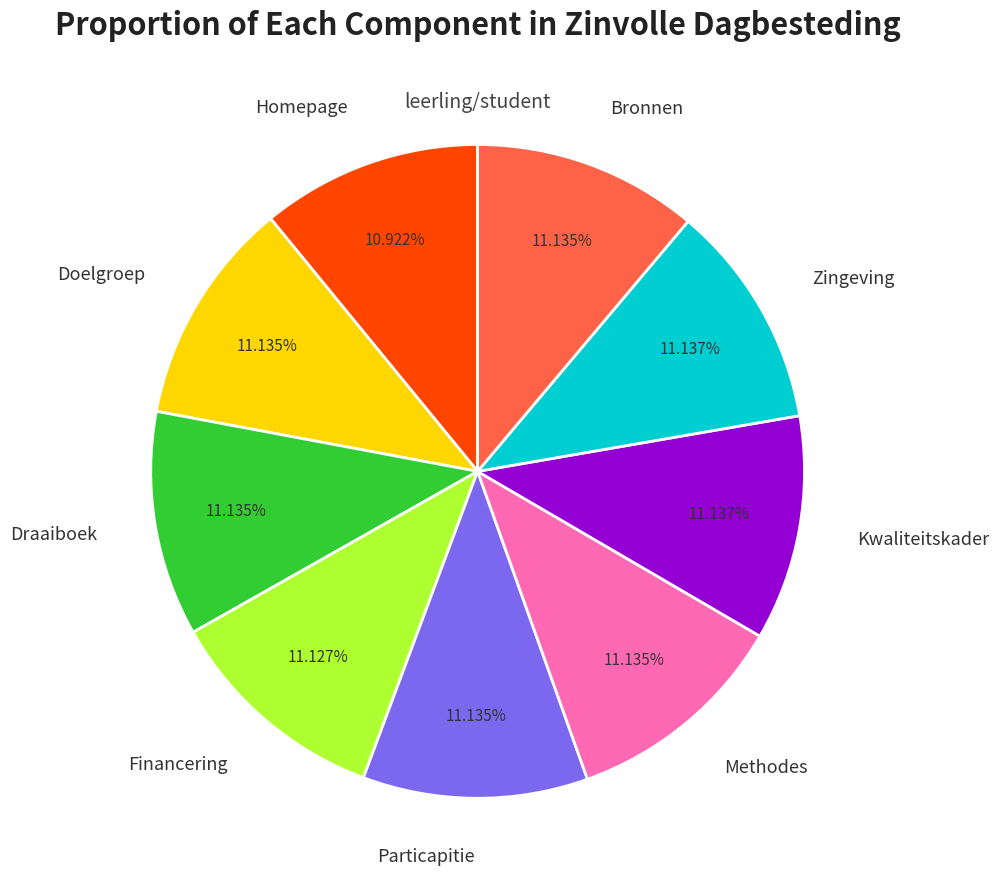

Combined, do Draaiboek and Bronnen account for over 50%?

No